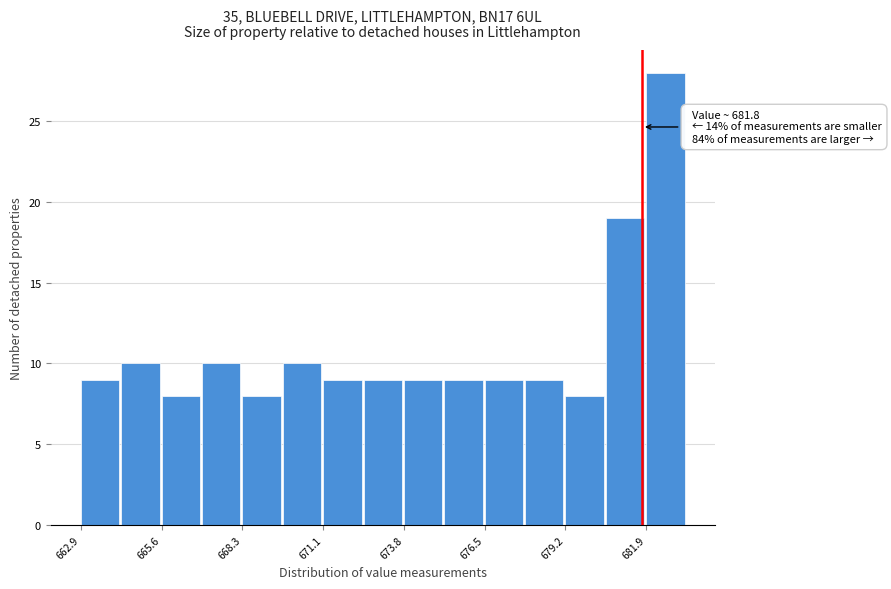

Around what value on the x-axis is the tallest bar? Give the approximate position of its centre, as read against the axis.

682.5